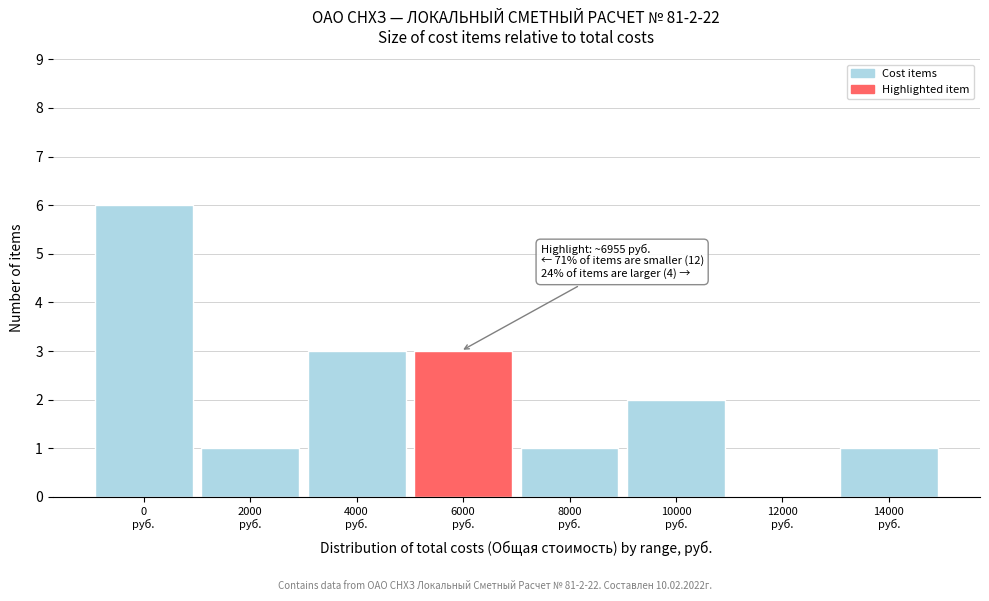

What is the maximum value shown in the chart?

6